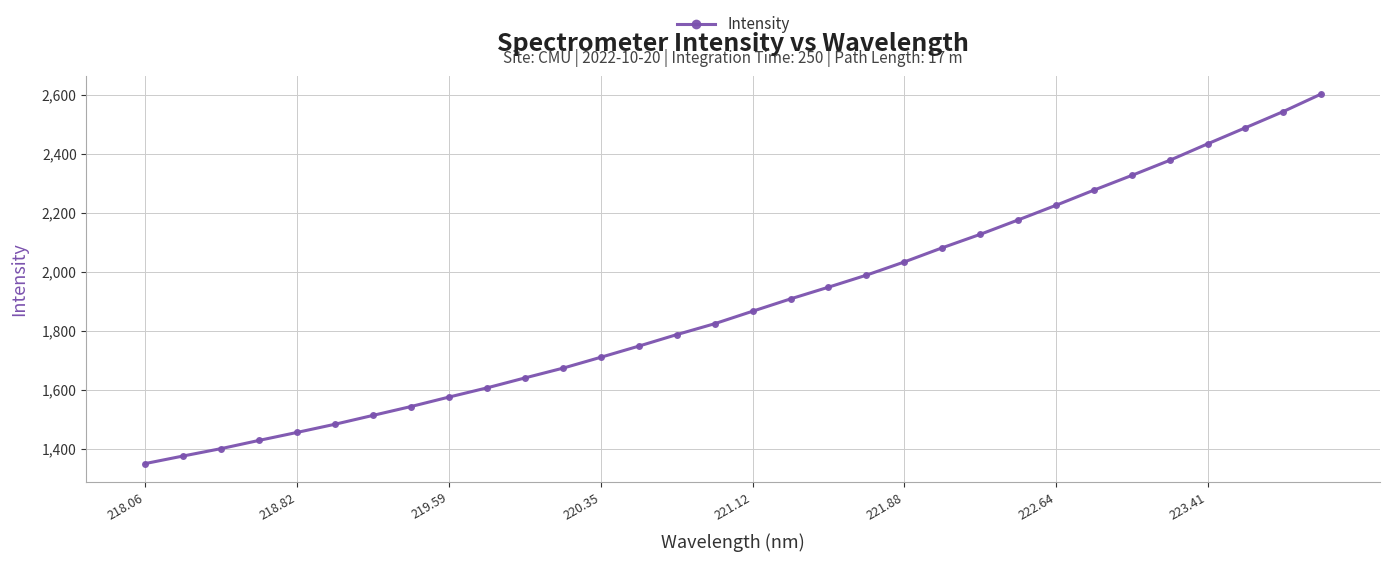

Count the number of values greater than 1867.

16